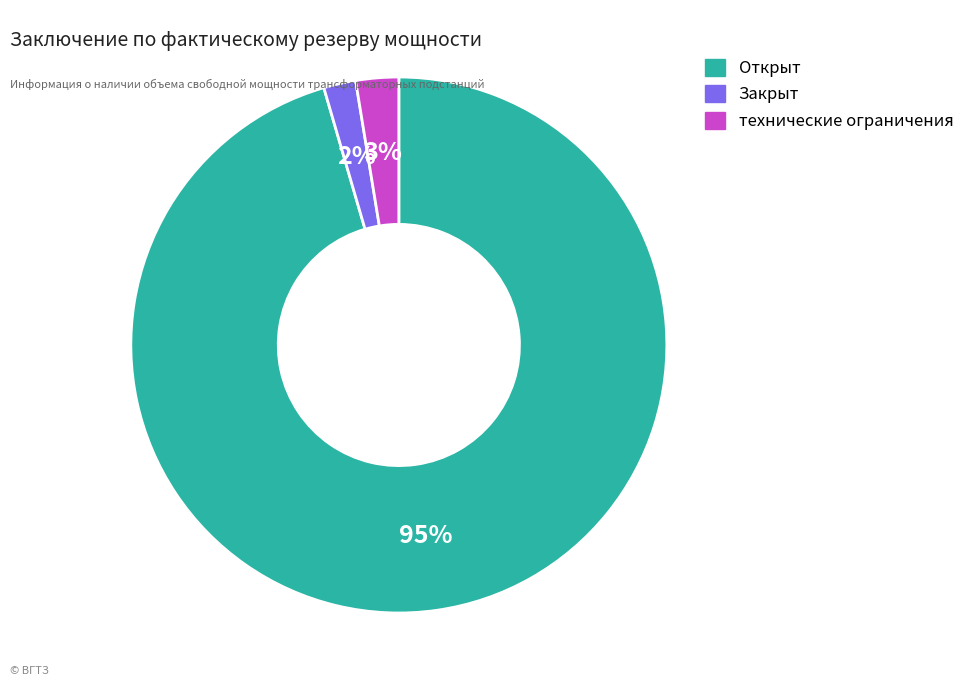

To the nearest percent, what is the average slice percentage?

33%